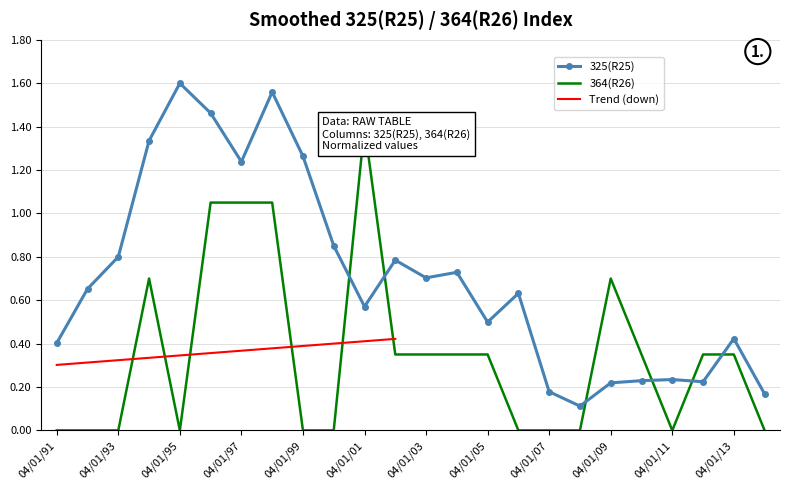

Is it true that 325(R25) equals 0.2 at 04/01/91?

False